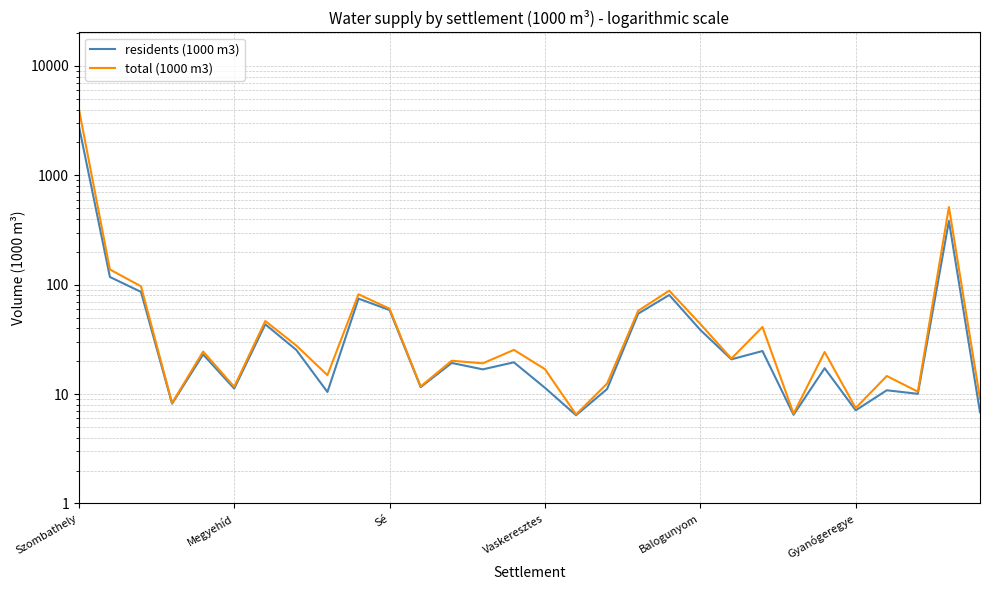

True or false: total (1000 m3) and residents (1000 m3) cross at least once.

False